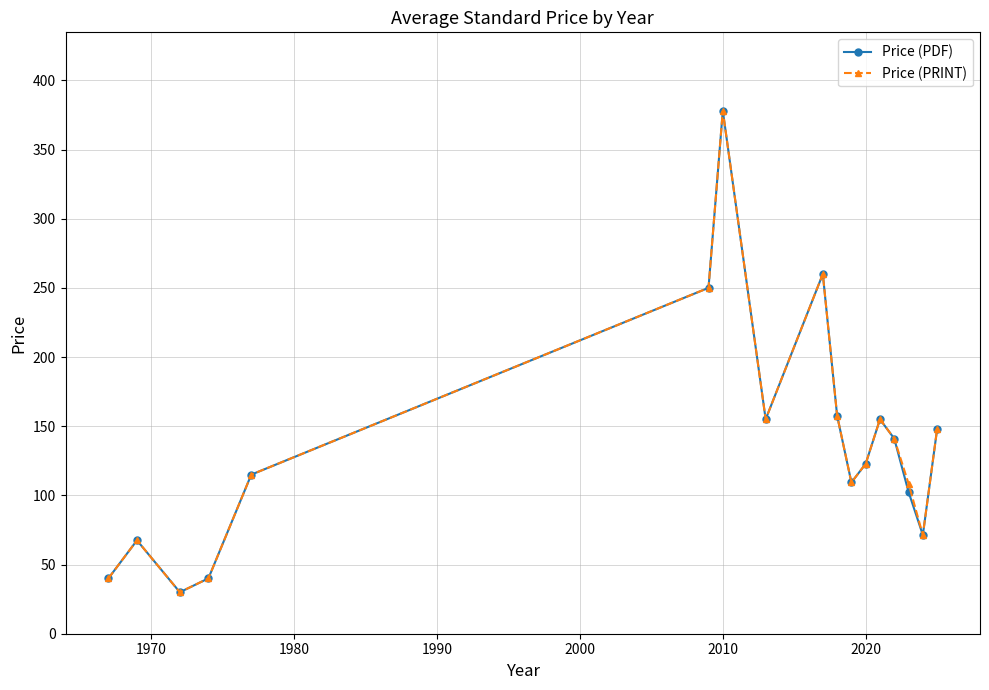

Is this an area chart (filled region under the line)?

No